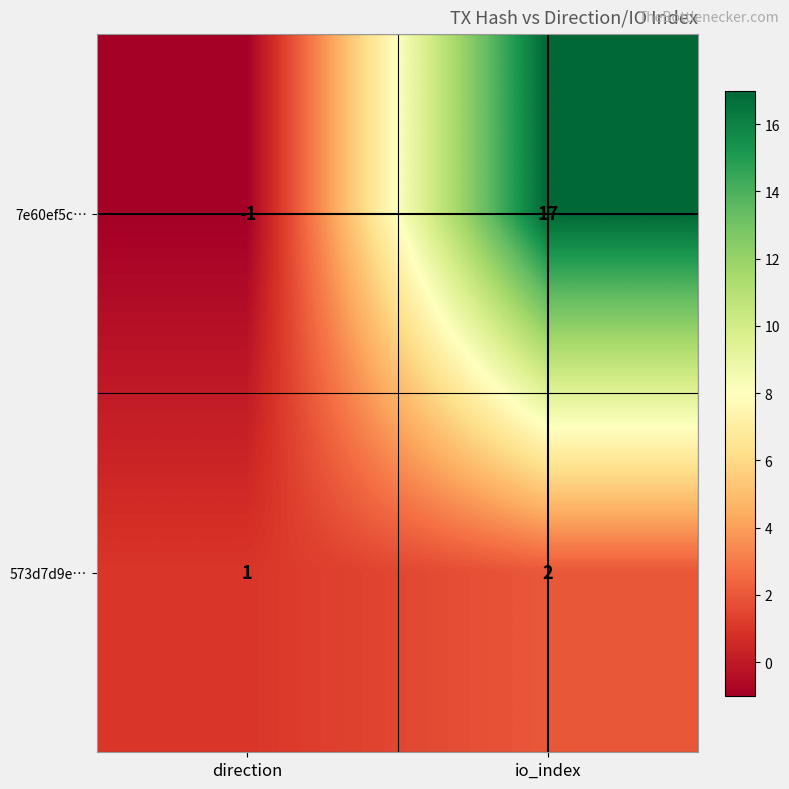

Which series changed the most between direction and io_index?

7e60ef5c…